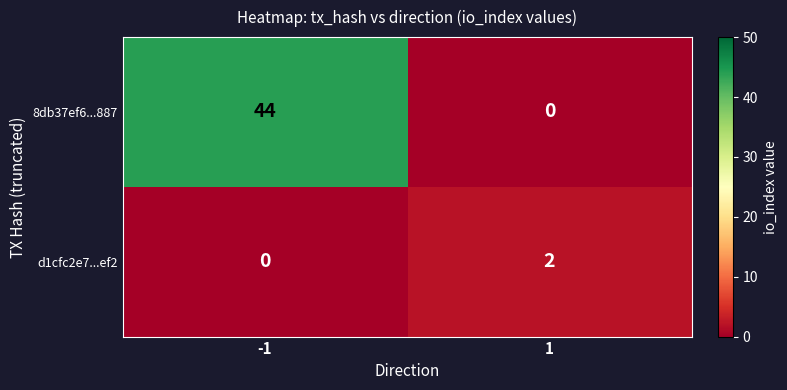

Is the value of 8db37ef6...887 at -1 greater than the value of d1cfc2e7...ef2 at 1?

Yes